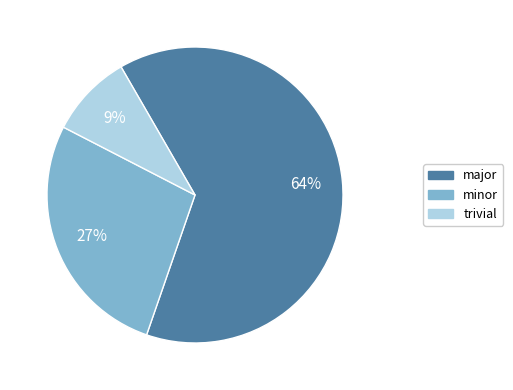

Between trivial and minor, which is larger?

minor